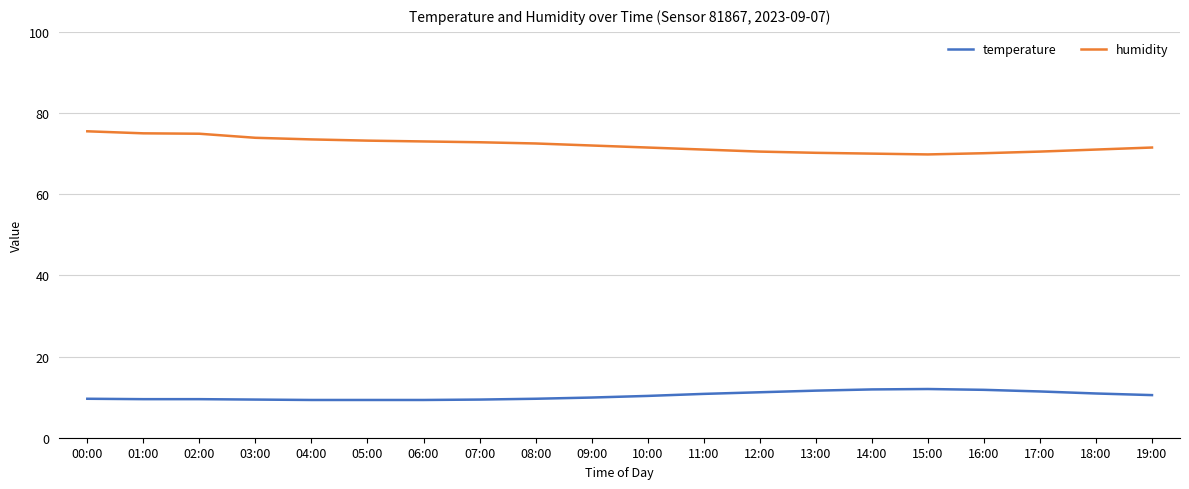

How many lines are shown in the chart?

2